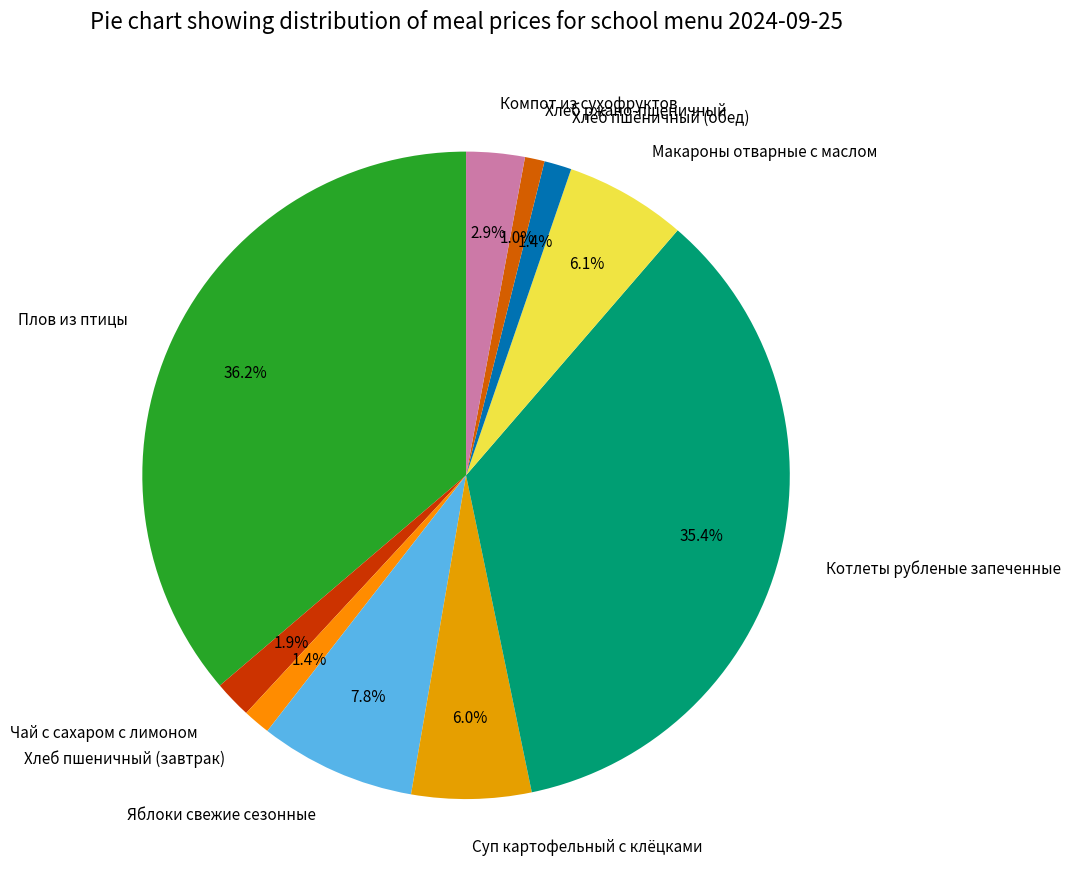

True or false: Яблоки свежие сезонные accounts for 8% of the total.

True